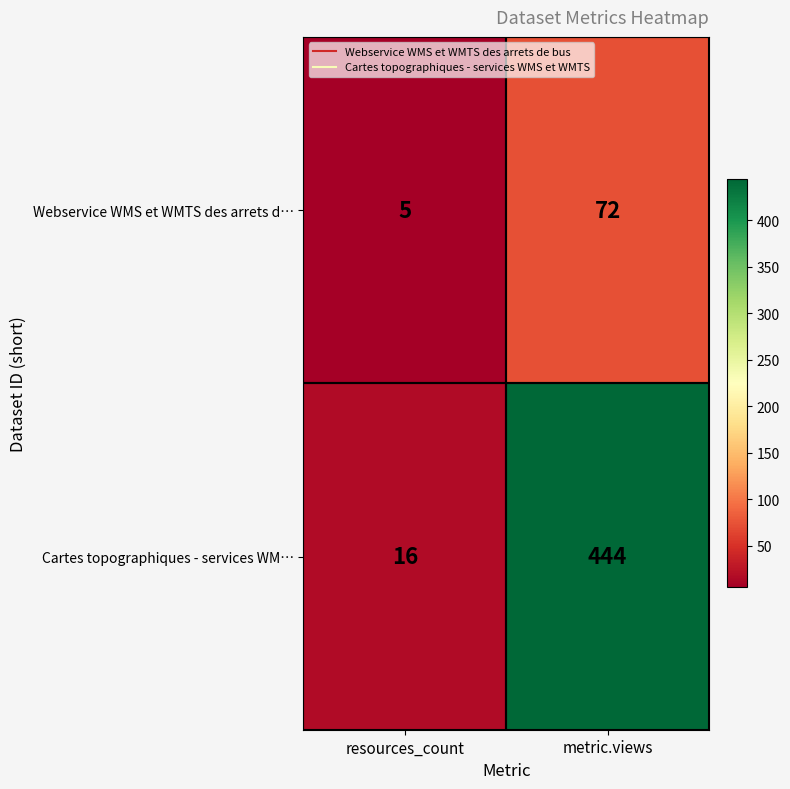

At which category does the chart reach its minimum across all series?

resources_count